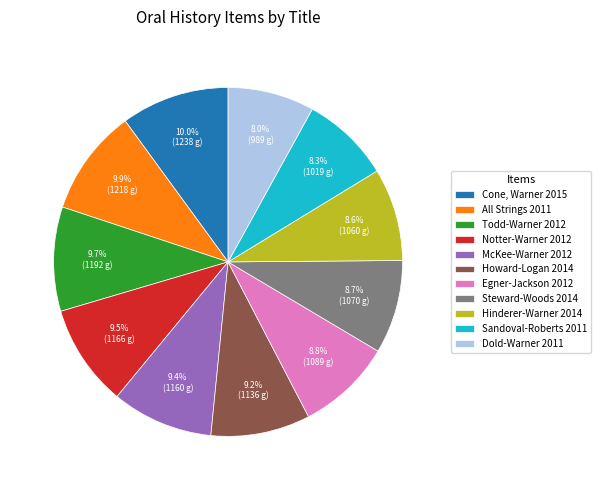

What percentage is NOT represented by Sandoval-Roberts 2011?

91.7%